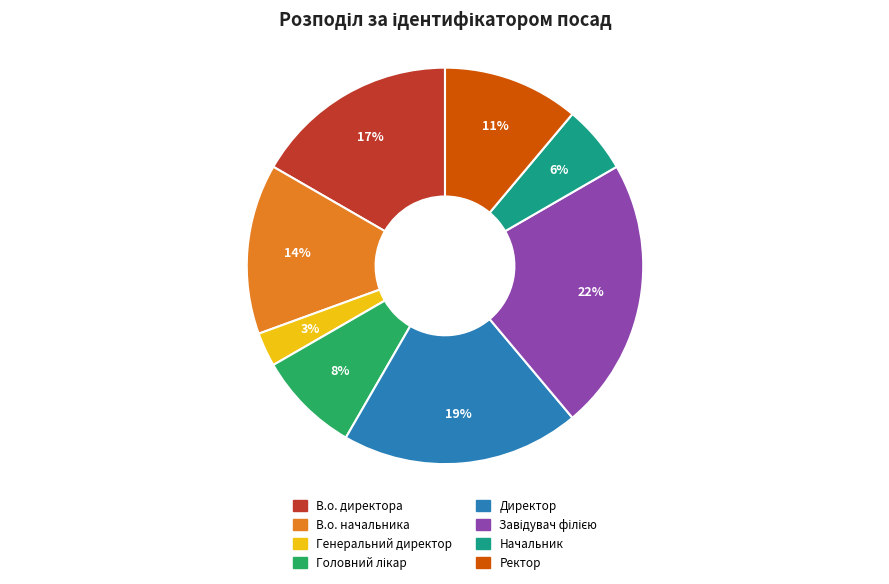

To the nearest percent, what portion does Ректор represent?

11%